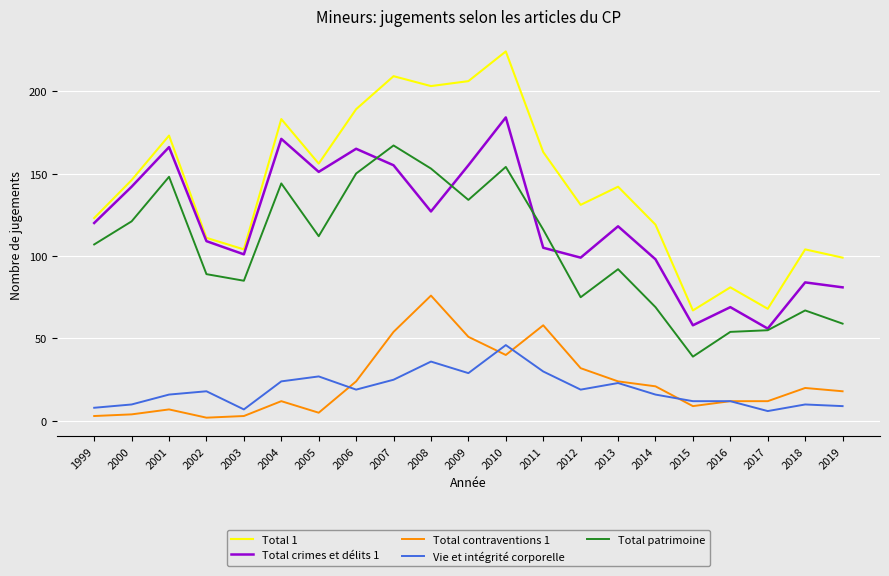

Reading left to right, list all the values displayed in this chart.

Total 1: 1999=123	2000=146	2001=173	2002=111	2003=104	2004=183	2005=156	2006=189	2007=209	2008=203	2009=206	2010=224	2011=163	2012=131	2013=142	2014=119	2015=67	2016=81	2017=68	2018=104	2019=99
Total crimes et délits 1: 1999=120	2000=142	2001=166	2002=109	2003=101	2004=171	2005=151	2006=165	2007=155	2008=127	2009=155	2010=184	2011=105	2012=99	2013=118	2014=98	2015=58	2016=69	2017=56	2018=84	2019=81
Total contraventions 1: 1999=3	2000=4	2001=7	2002=2	2003=3	2004=12	2005=5	2006=24	2007=54	2008=76	2009=51	2010=40	2011=58	2012=32	2013=24	2014=21	2015=9	2016=12	2017=12	2018=20	2019=18
Vie et intégrité corporelle: 1999=8	2000=10	2001=16	2002=18	2003=7	2004=24	2005=27	2006=19	2007=25	2008=36	2009=29	2010=46	2011=30	2012=19	2013=23	2014=16	2015=12	2016=12	2017=6	2018=10	2019=9
Total patrimoine: 1999=107	2000=121	2001=148	2002=89	2003=85	2004=144	2005=112	2006=150	2007=167	2008=153	2009=134	2010=154	2011=116	2012=75	2013=92	2014=69	2015=39	2016=54	2017=55	2018=67	2019=59